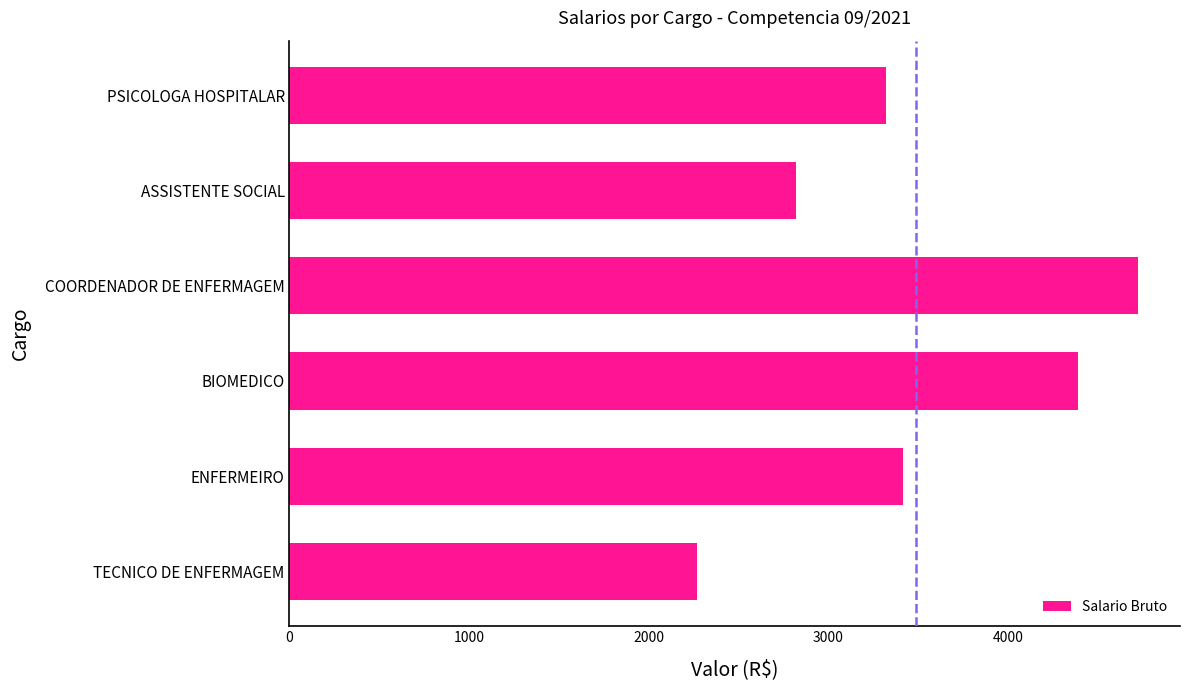

Approximately how many times larger is the value at ASSISTENTE SOCIAL compared to COORDENADOR DE ENFERMAGEM?

0.6